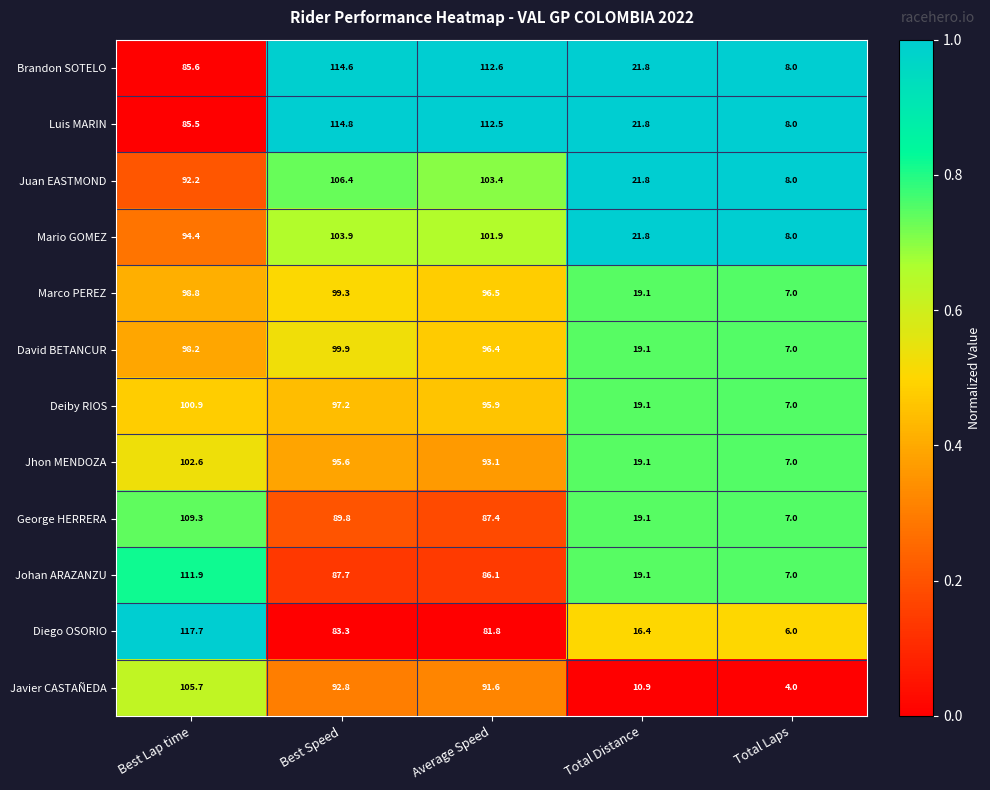

What is the difference between the maximum and minimum values in the David BETANCUR series?

92.9